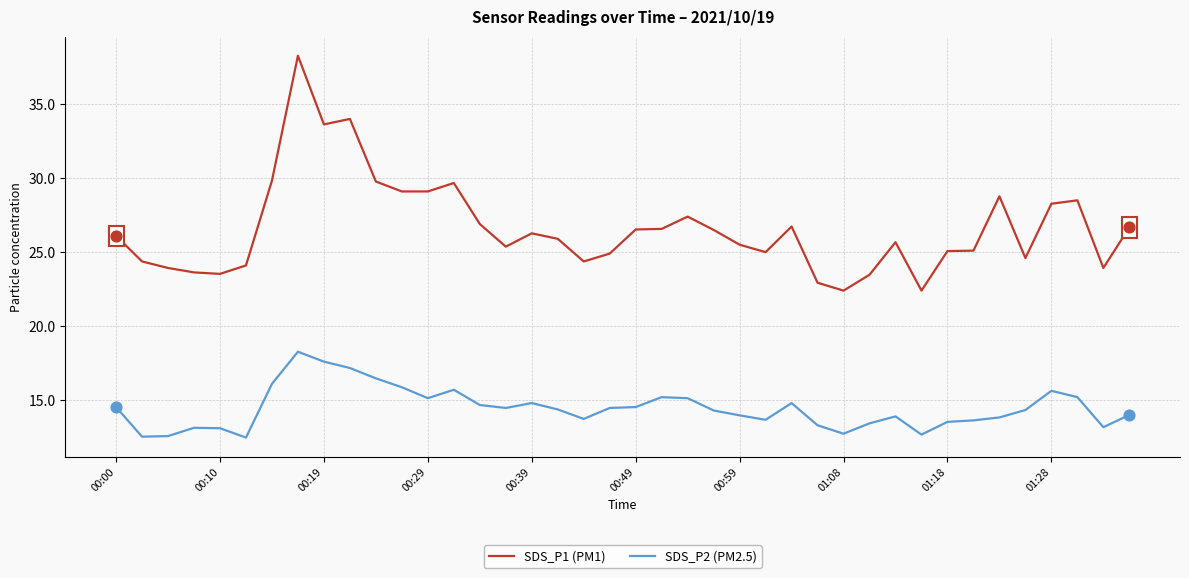

What is the lowest value of the SDS_P2 (PM2.5) series?

12.5